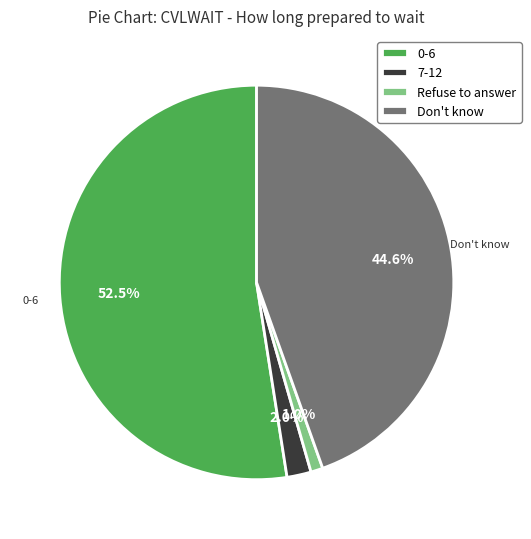

To the nearest percent, what portion does Don't know represent?

45%